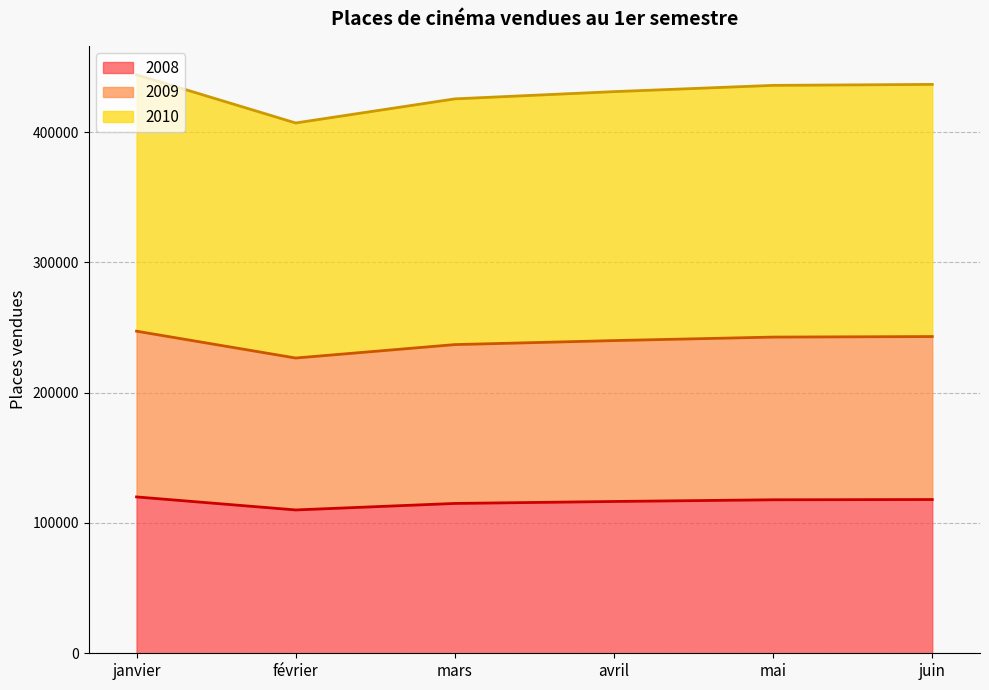

What are all the series names shown in the legend?

2008, 2009, 2010